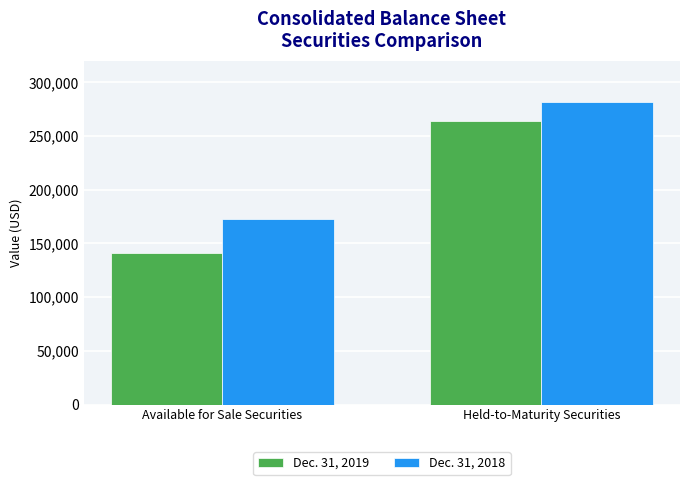

What is the difference between the maximum and minimum values in the Dec. 31, 2019 series?

123005